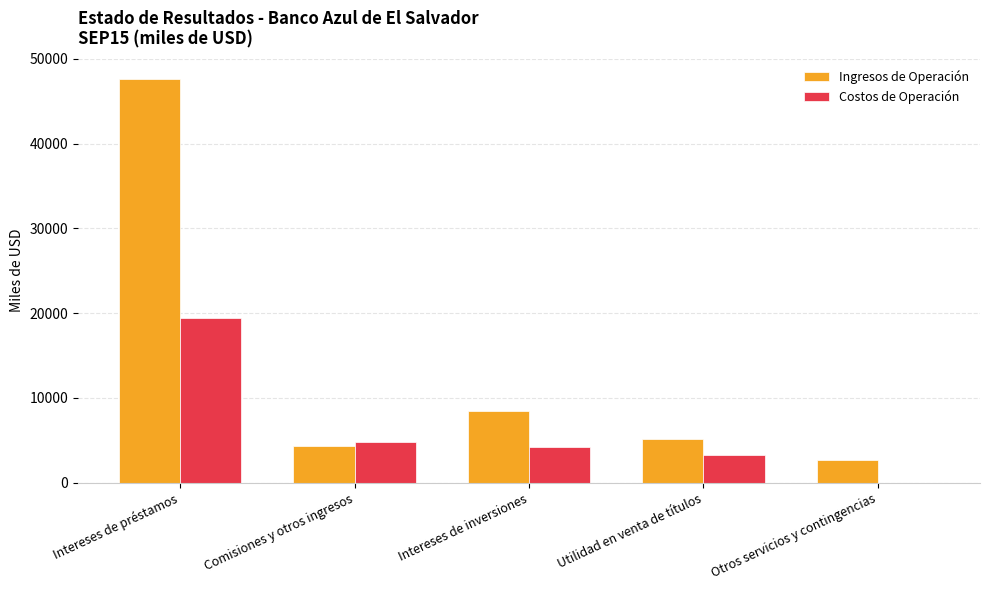

At which category does the chart reach its peak across all series?

Intereses de préstamos